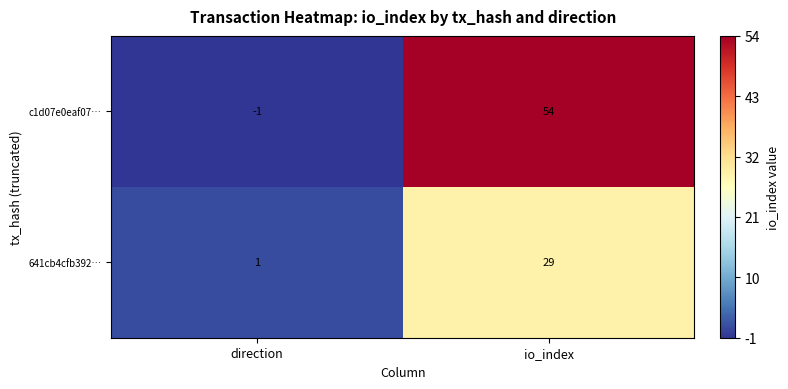

What is the sum of the 641cb4cfb392… values at io_index and direction?

30